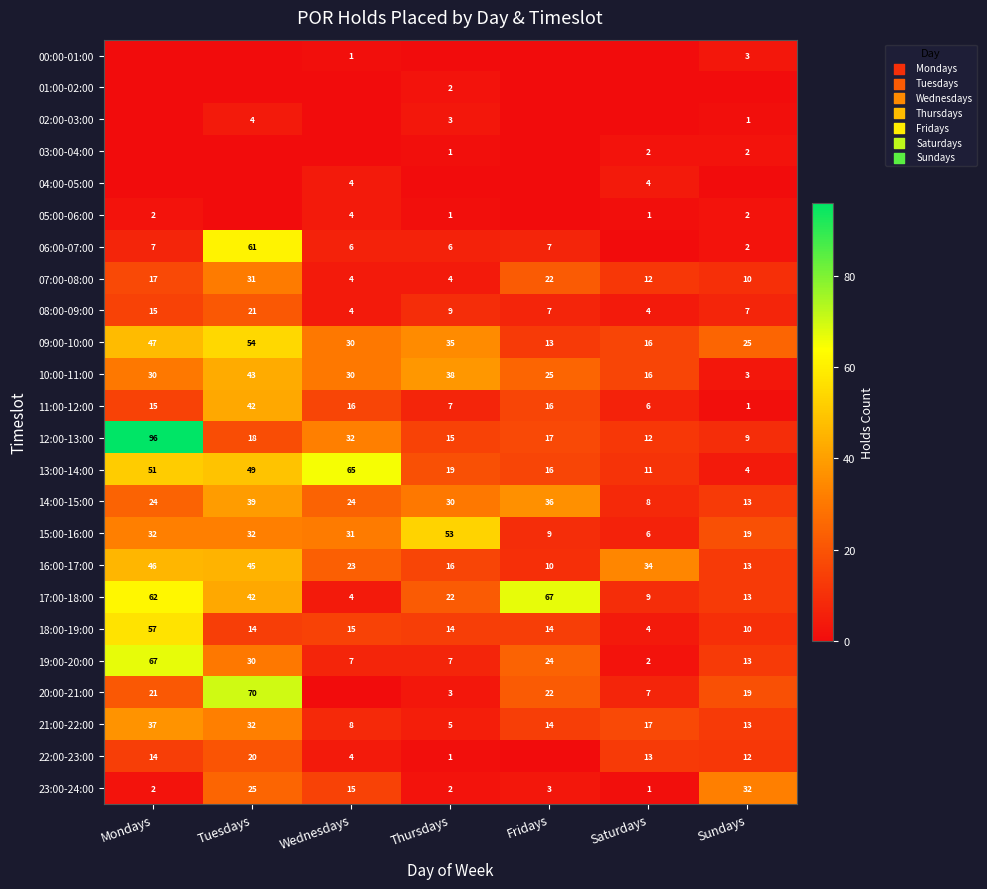

Which has a higher value, Wednesdays or Thursdays?

Wednesdays